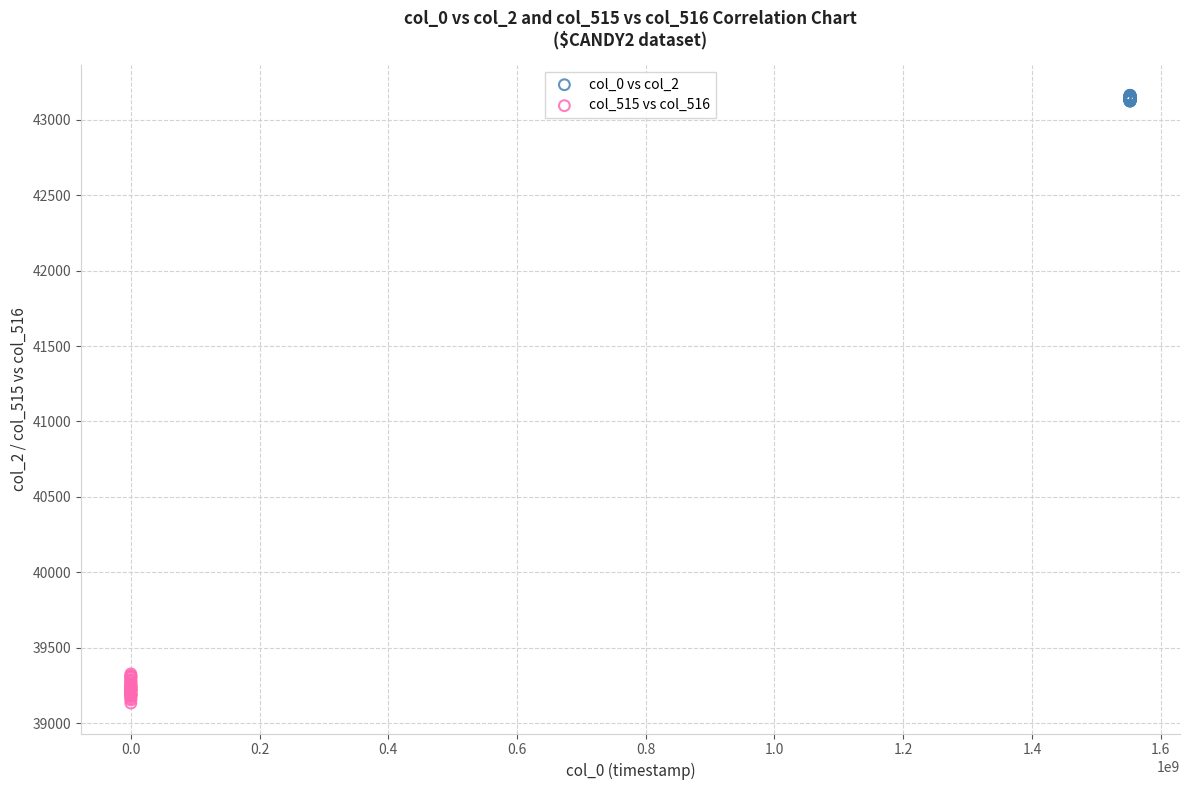

Which series reaches the maximum Y coordinate?

col_0 vs col_2